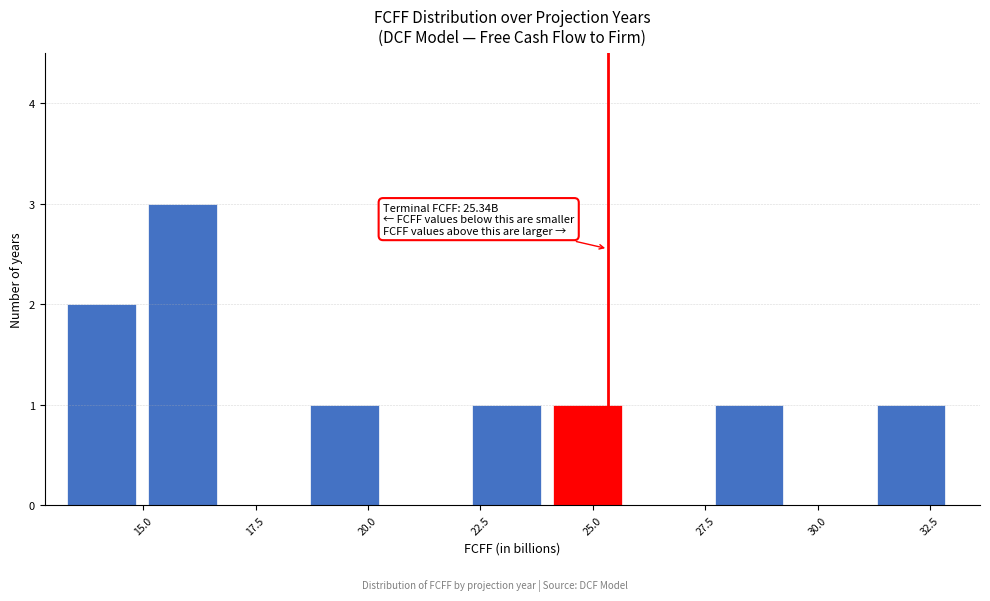

Around what value on the x-axis is the tallest bar? Give the approximate position of its centre, as read against the axis.

16.0